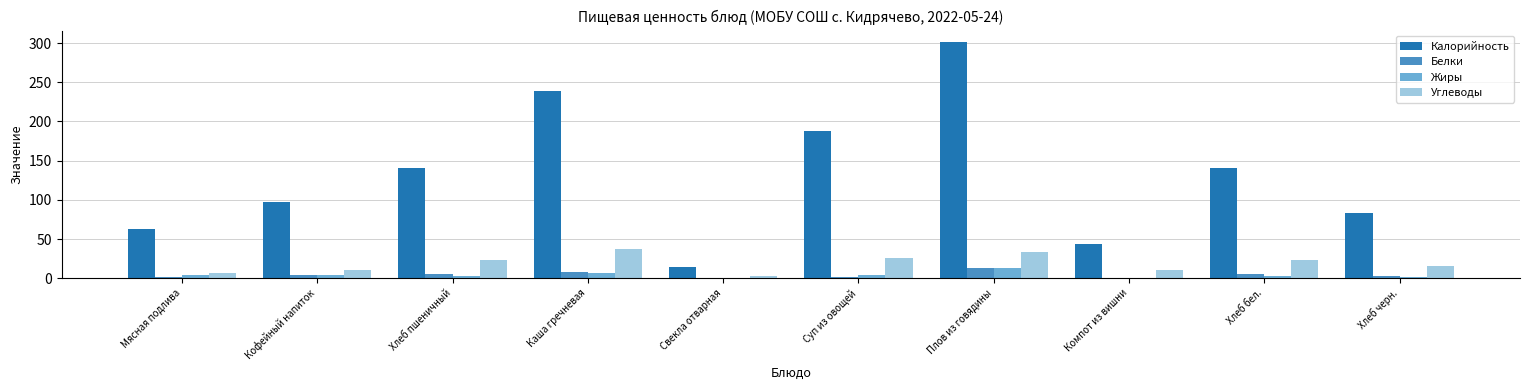

What is the average value of the Калорийность series?

130.8